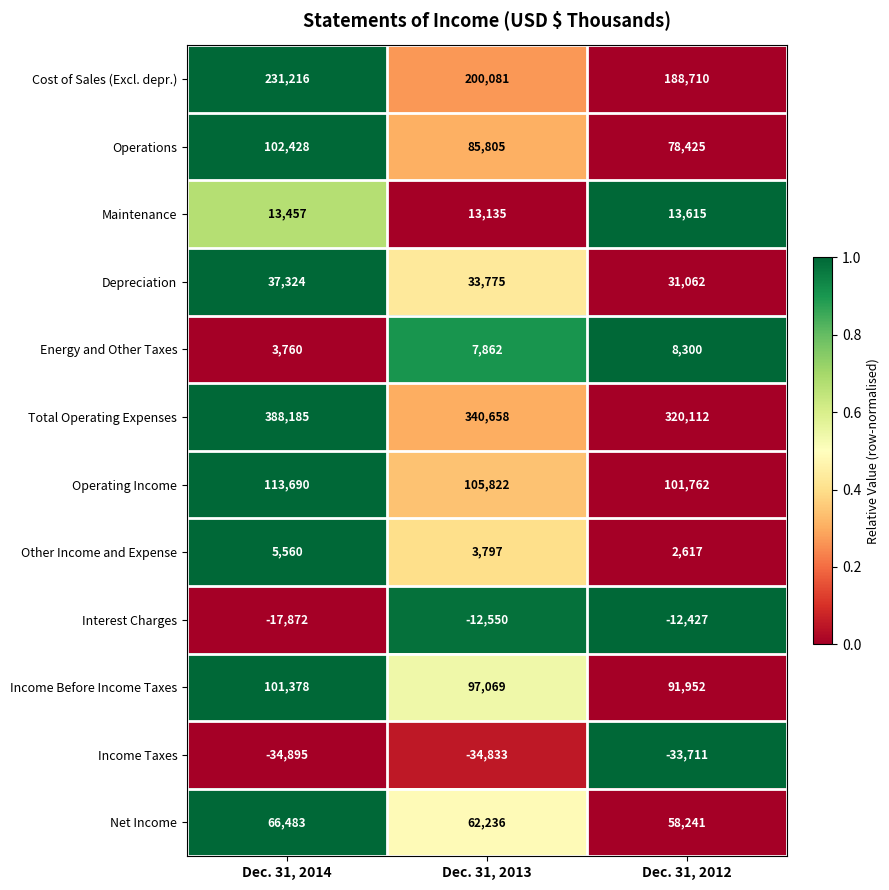

Which series changed the most between Dec. 31, 2014 and Dec. 31, 2013?

Total Operating Expenses